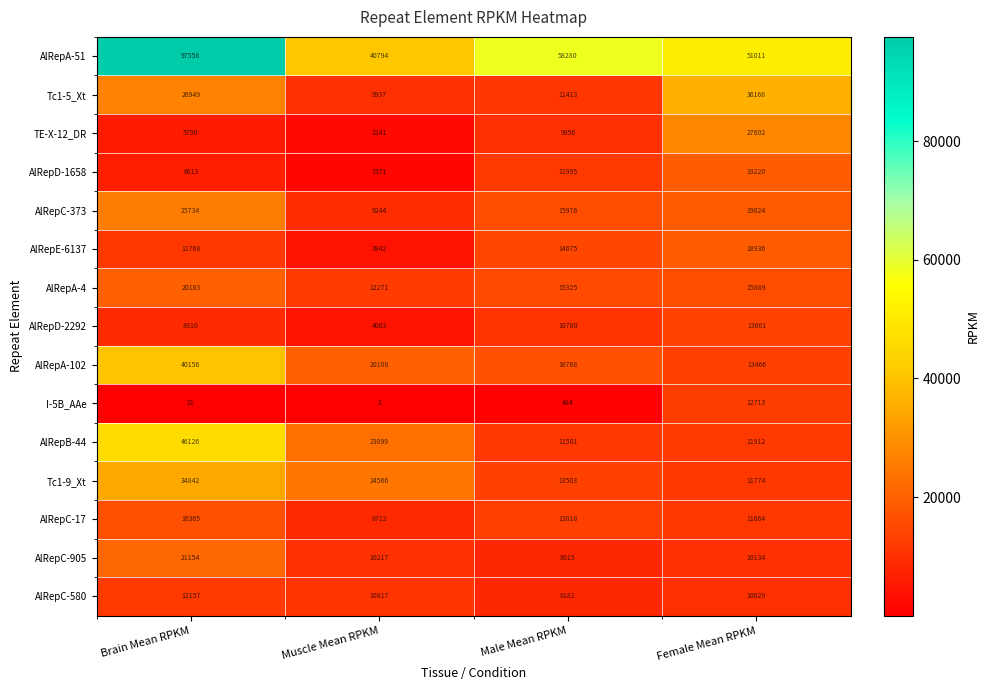

What is the maximum value shown in the chart?

97558